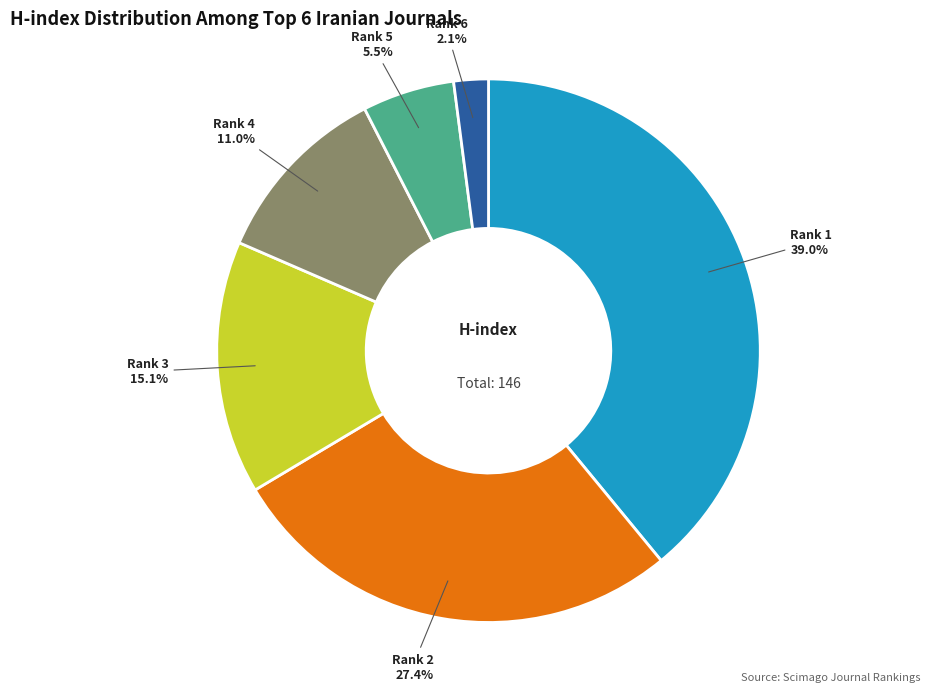

Does any single category account for the majority?

No